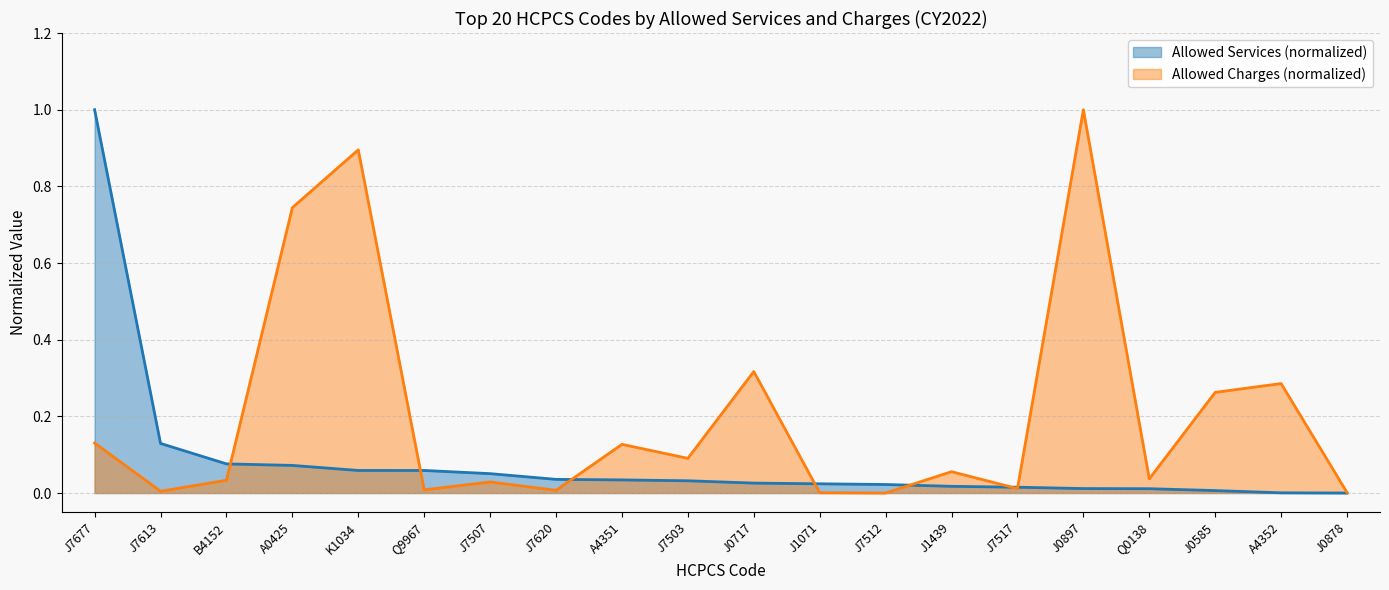

True or false: Allowed Services (normalized) and Allowed Charges (normalized) cross at least once.

True